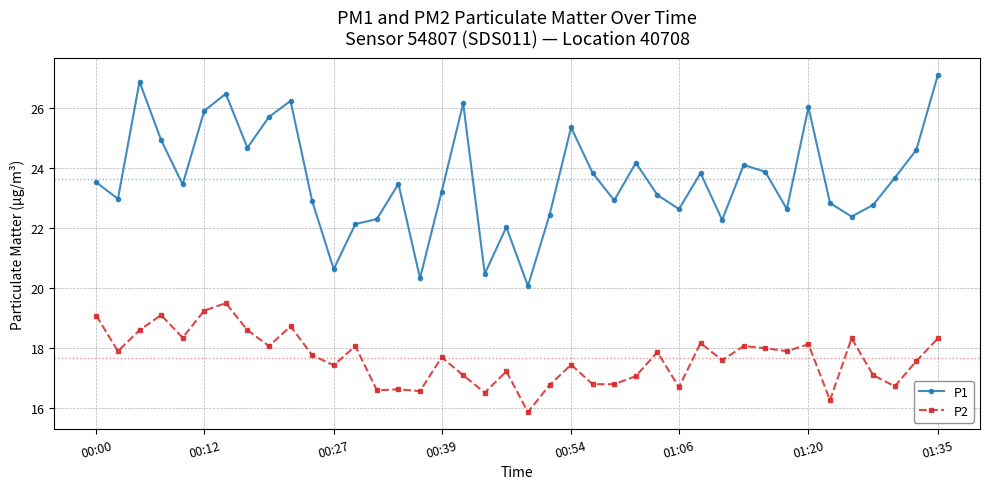

List the series in order of their overall mean, lowest first.

P2, P1